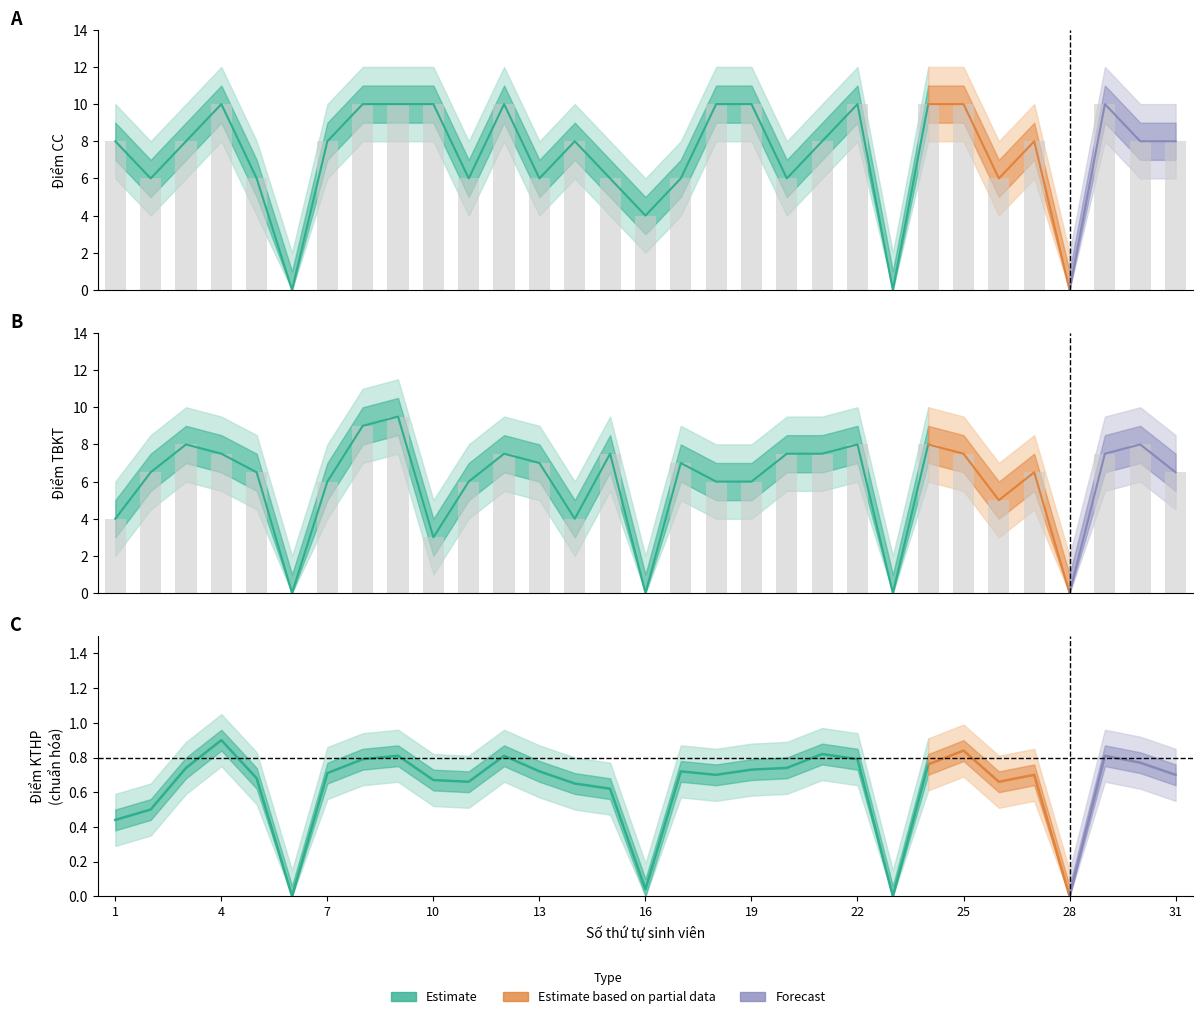

The Điểm TBKT series shows 0.0 at 6. True or false?

True